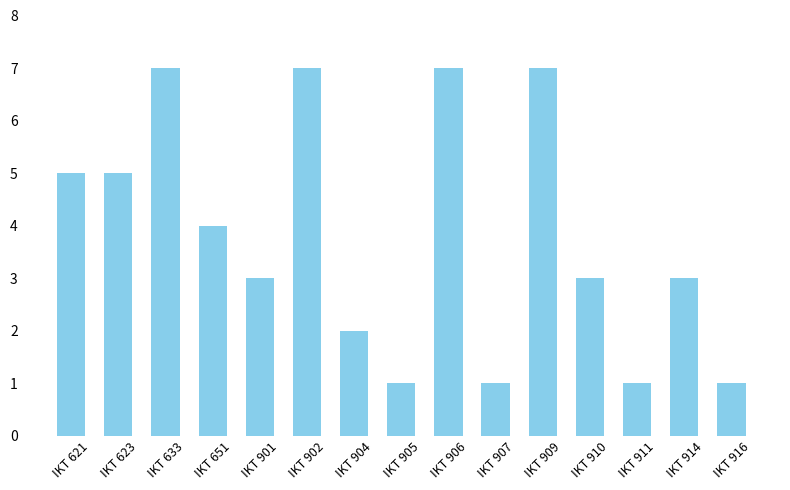

Reading left to right, what are all the values shown in this chart?

IKT 621=5	IKT 623=5	IKT 633=7	IKT 651=4	IKT 901=3	IKT 902=7	IKT 904=2	IKT 905=1	IKT 906=7	IKT 907=1	IKT 909=7	IKT 910=3	IKT 911=1	IKT 914=3	IKT 916=1